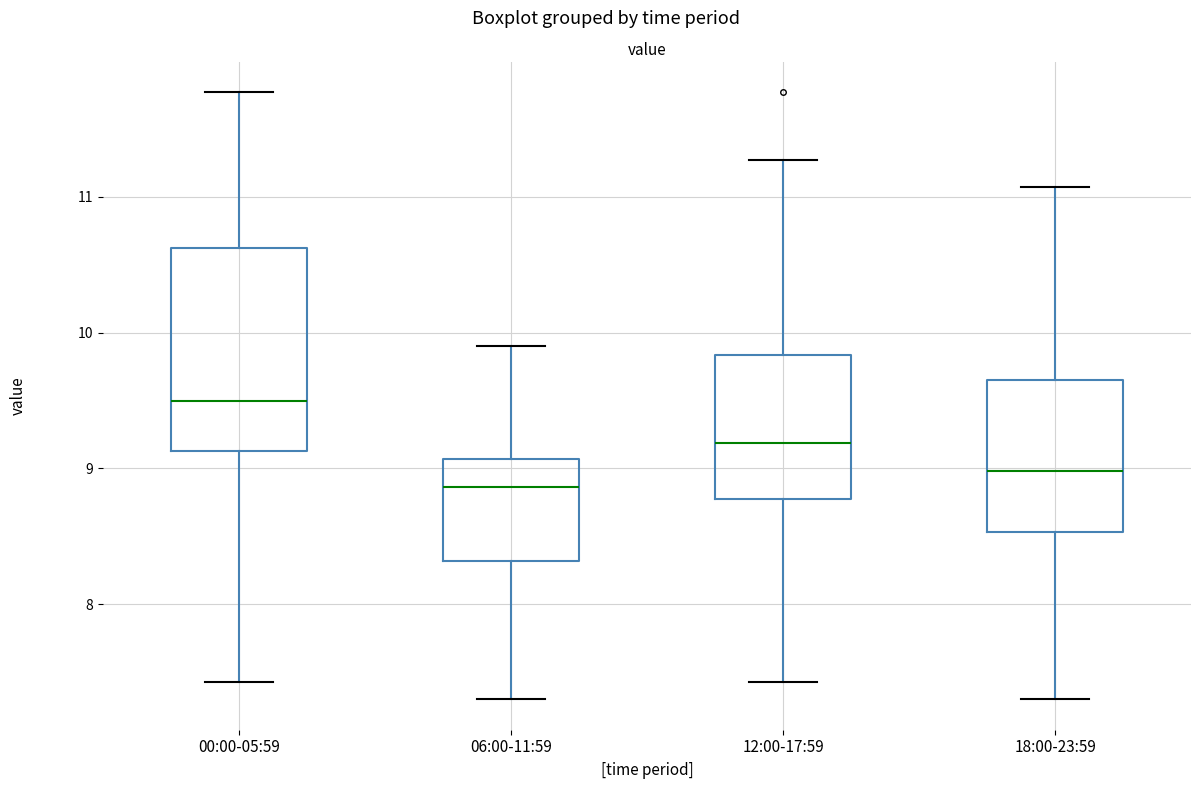

Reading left to right, transcribe this box plot: for each box, give where its median line is, the range the box spans, and where its two whiskers end, as read against the y-axis. The values are not printed on the chart, so give them approximately, as read against the axis.

00:00-05:59: median 9.5, box 9.1 to 10.6, whiskers 7.4 to 11.8
06:00-11:59: median 8.9, box 8.3 to 9.1, whiskers 7.3 to 9.9
12:00-17:59: median 9.2, box 8.8 to 9.8, whiskers 7.4 to 11.3
18:00-23:59: median 9.0, box 8.5 to 9.7, whiskers 7.3 to 11.1